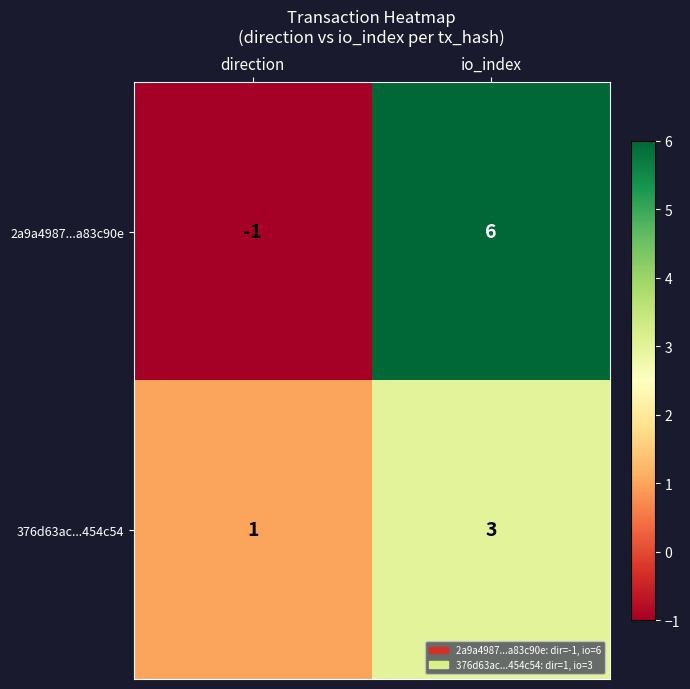

What is the total value across all series at io_index?

9